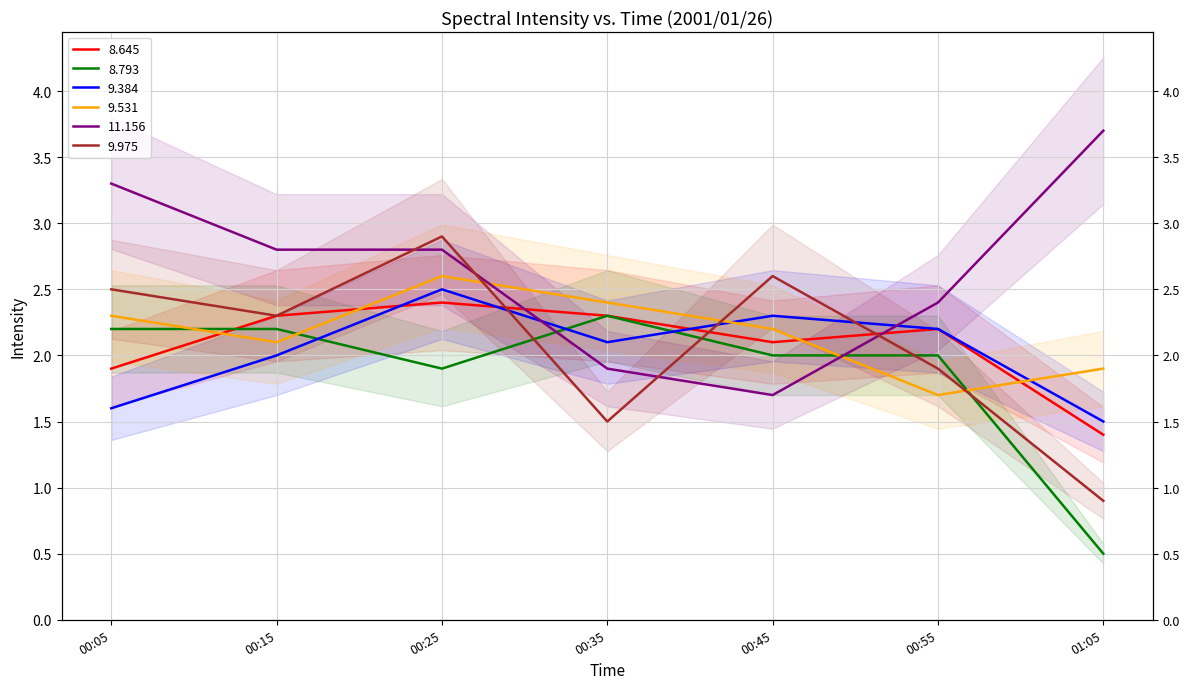

Reading left to right, list all the values displayed in this chart.

8.645: 1.9	2.3	2.4	2.3	2.1	2.2	1.4
8.793: 2.2	2.2	1.9	2.3	2.0	2.0	0.5
9.384: 1.6	2.0	2.5	2.1	2.3	2.2	1.5
9.531: 2.3	2.1	2.6	2.4	2.2	1.7	1.9
11.156: 3.3	2.8	2.8	1.9	1.7	2.4	3.7
9.975: 2.5	2.3	2.9	1.5	2.6	1.9	0.9